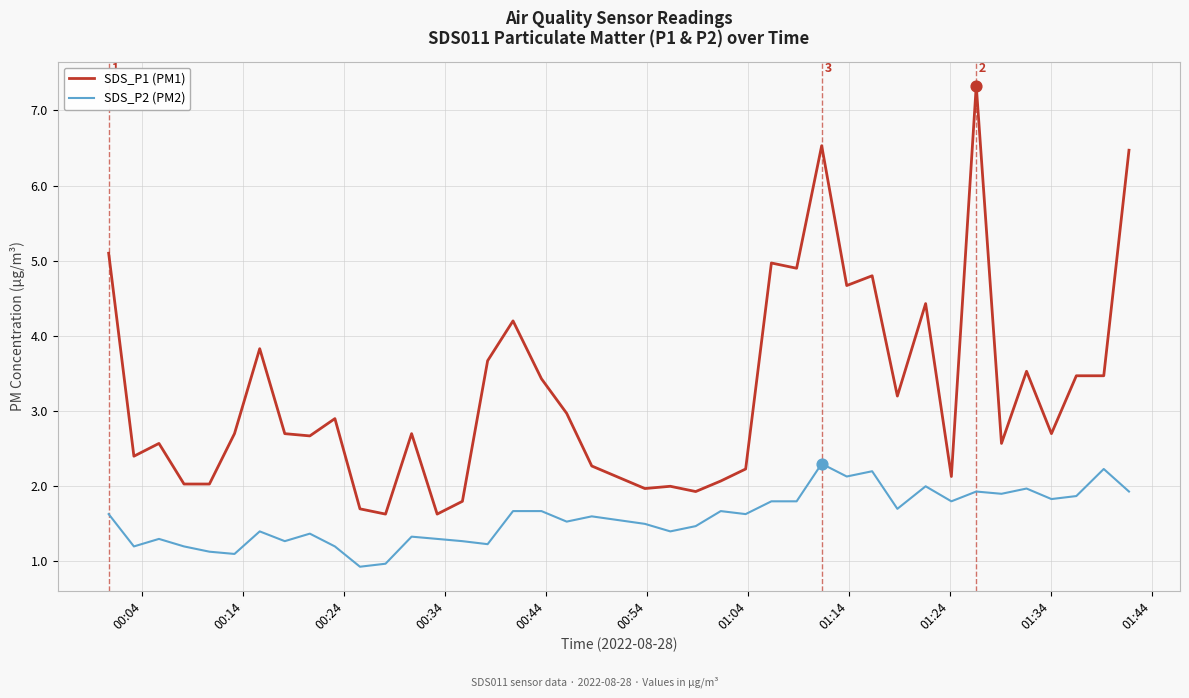

What are all the series names shown in the legend?

SDS_P1 (PM1), SDS_P2 (PM2)